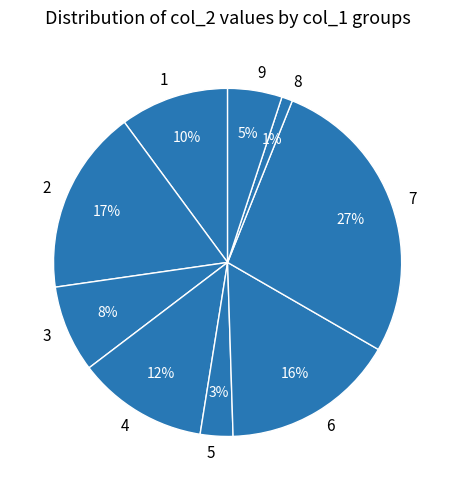

To the nearest percent, what portion does 5 represent?

3%